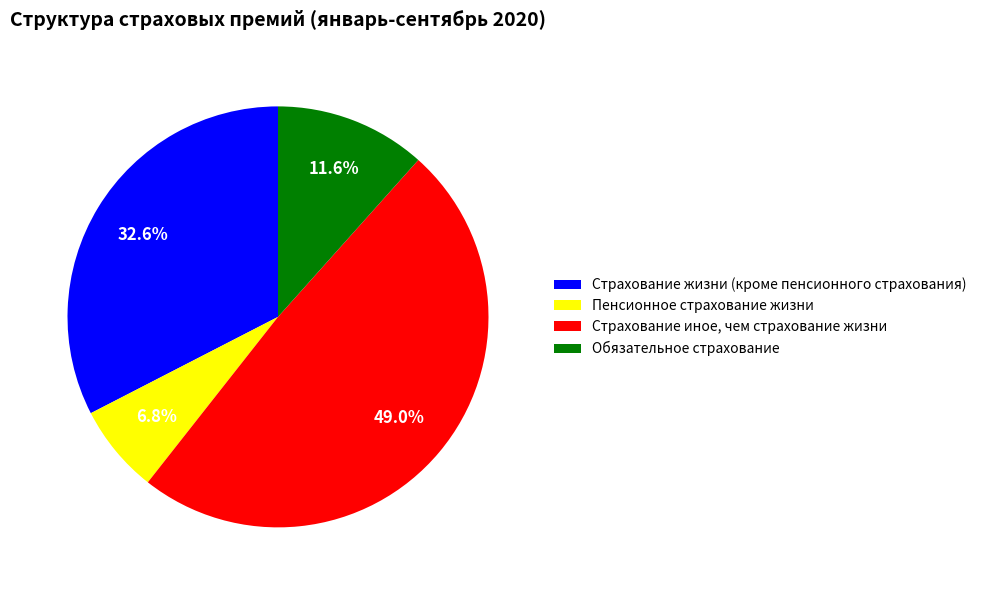

Rank the categories by value from highest to lowest.

Страхование иное, чем страхование жизни, Страхование жизни (кроме пенсионного страхования), Обязательное страхование, Пенсионное страхование жизни